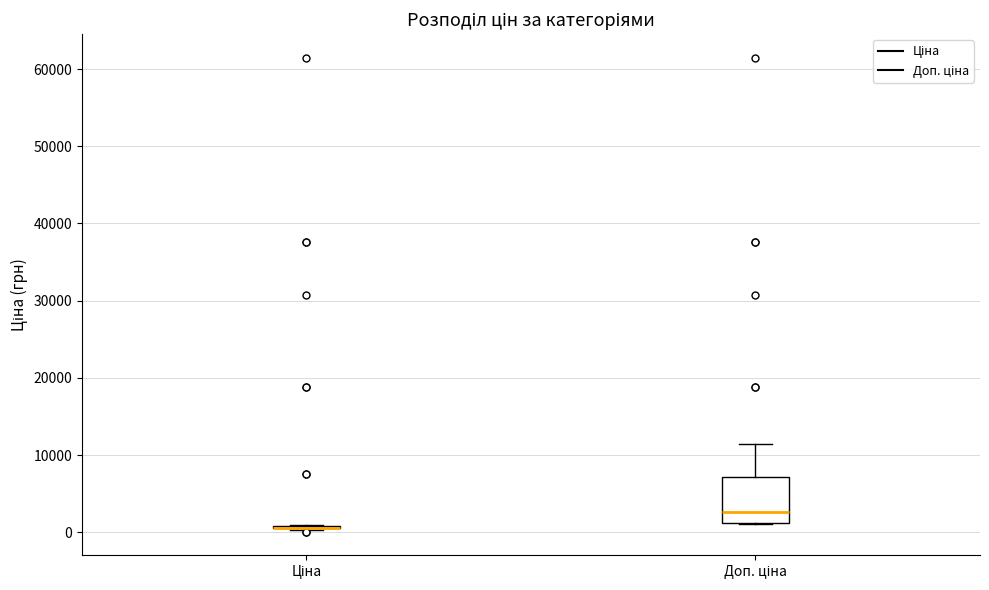

Reading left to right, read every box against the y-axis: the position of its median line, the range the box covers, and the ends of its whiskers. The values are not printed on the chart, so give them approximately, as read against the axis.

Ціна: box collapsed to a line at 1000, whiskers 0 to 1000
Доп. ціна: median 3000, box 1000 to 7000, whiskers 1000 to 11000